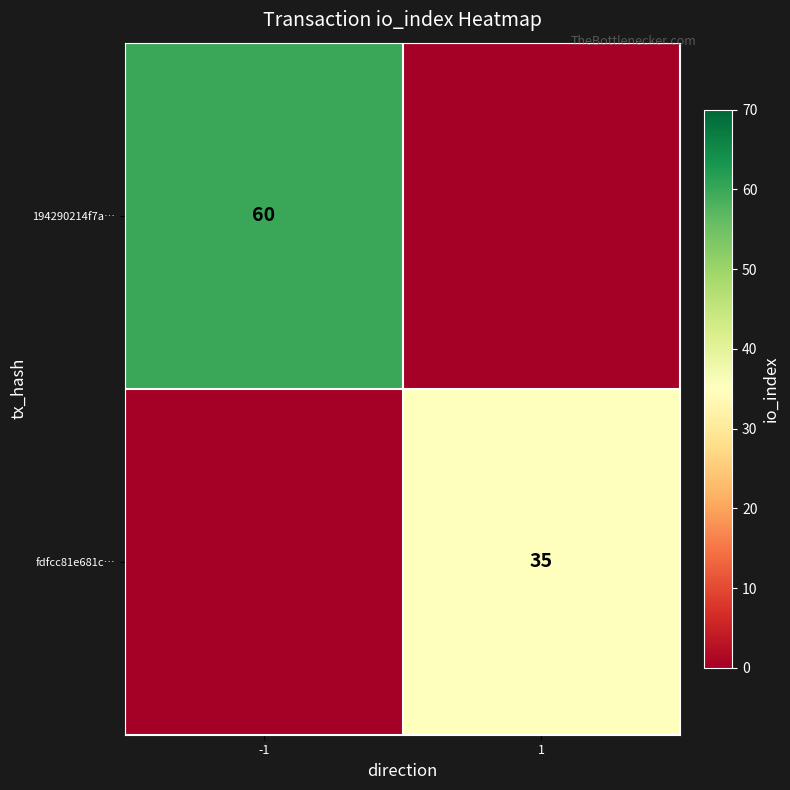

The value of fdfcc81e681c… at 1 is 35. True or false?

True